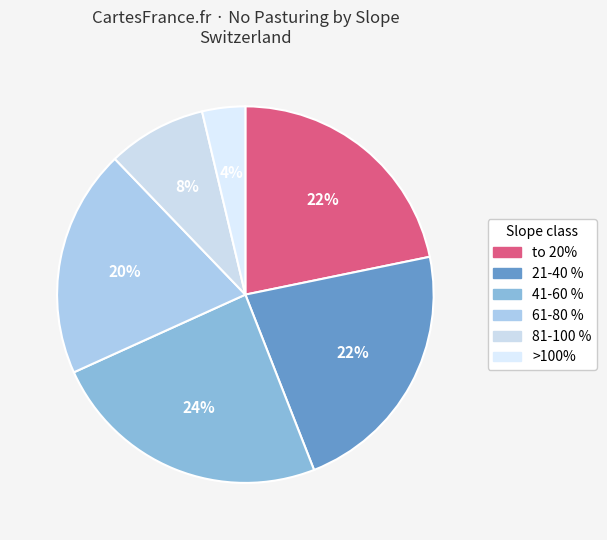

Combined, do 81-100 % and 41-60 % account for over 50%?

No